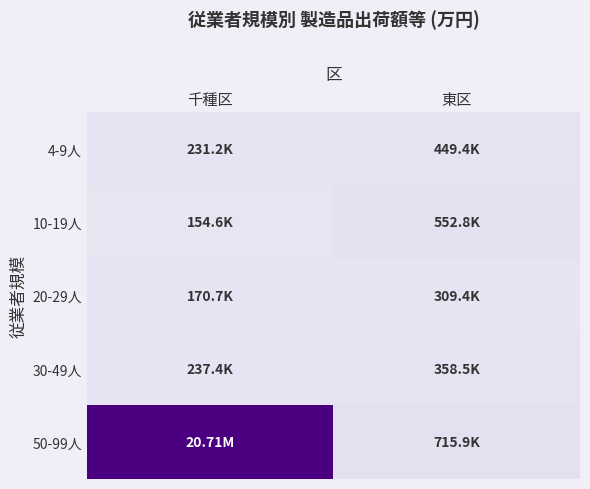

What is the maximum value shown in the chart?

1.0